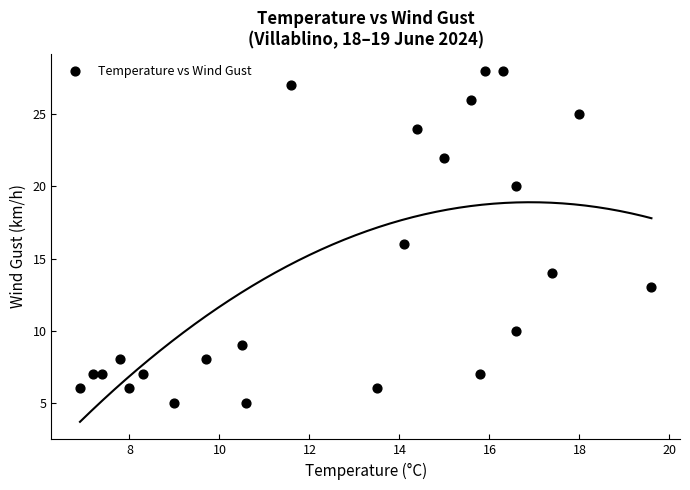

What is the range of Y values (max minus min)?

23